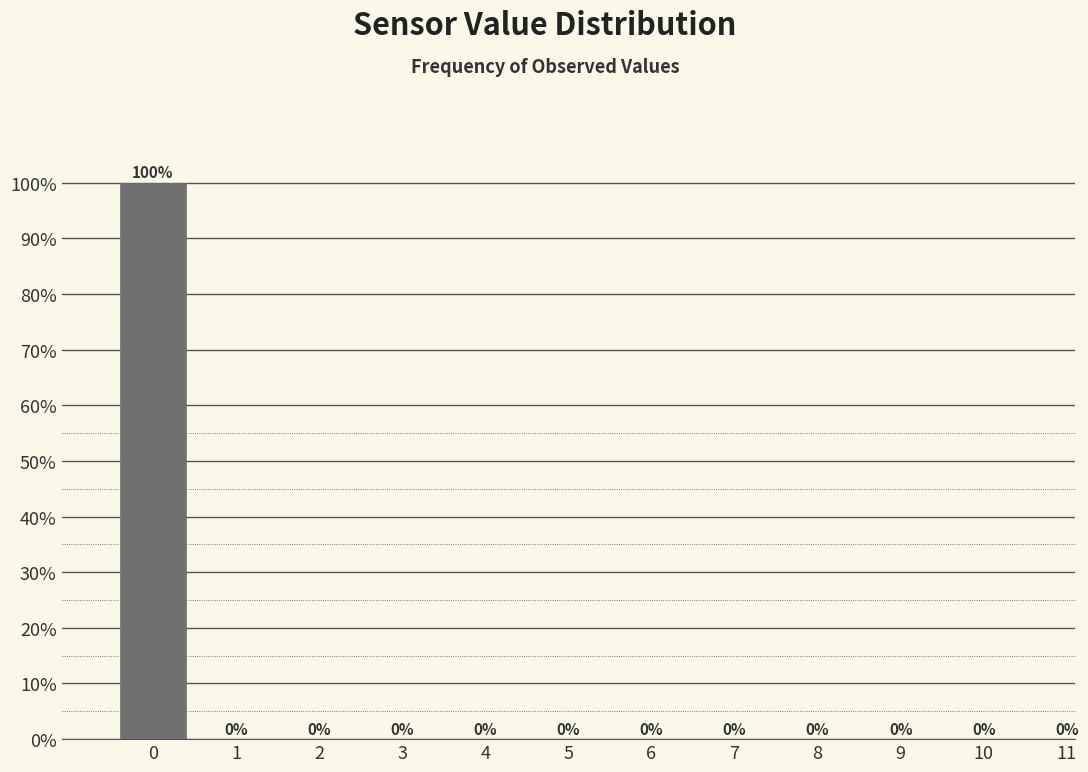

Reading right to left, list all the values displayed in this chart.

11=0	10=0	9=0	8=0	7=0	6=0	5=0	4=0	3=0	2=0	1=0	0=100